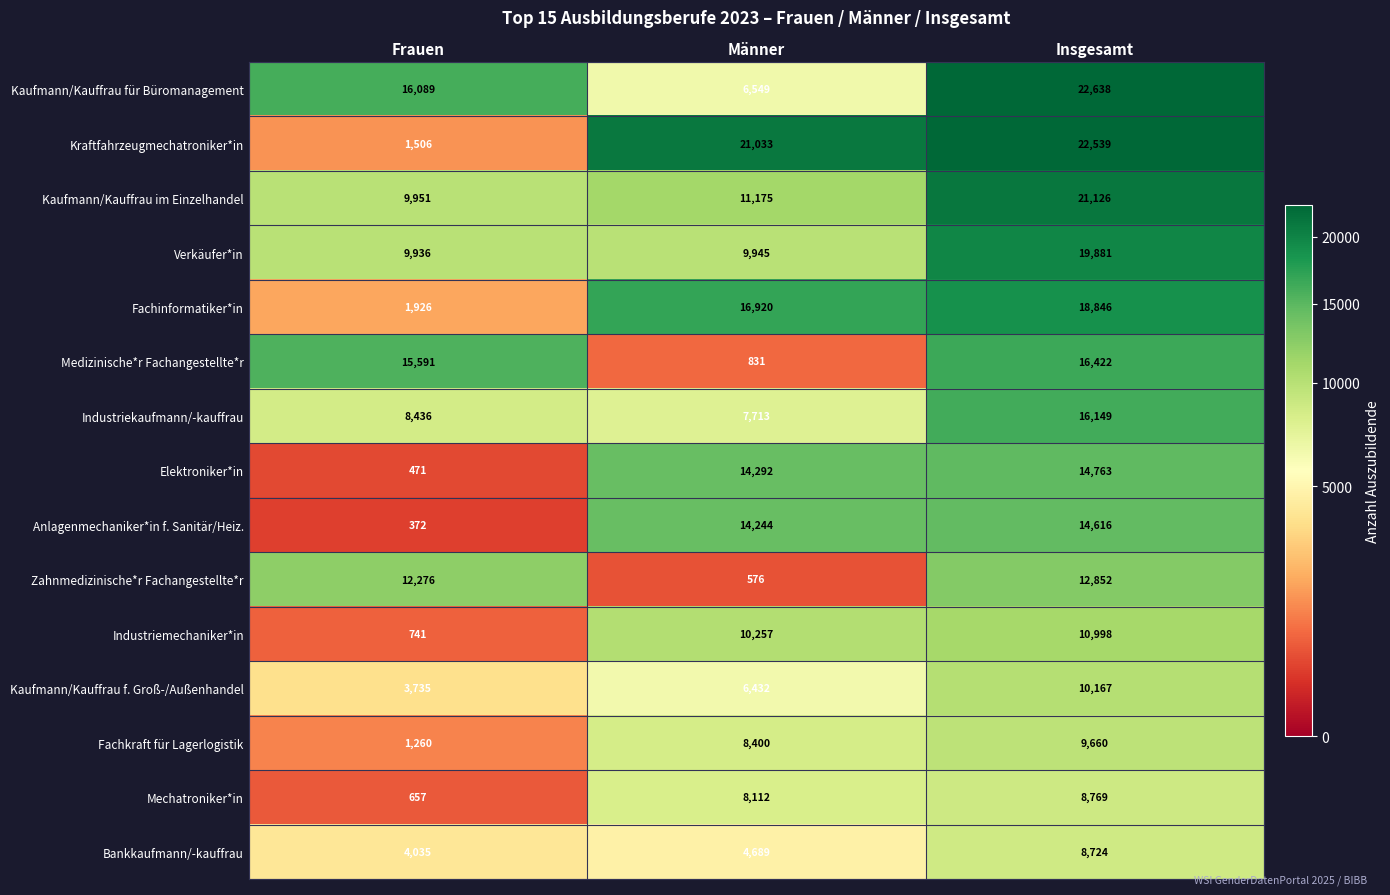

Which label corresponds to the largest value in the chart?

Insgesamt